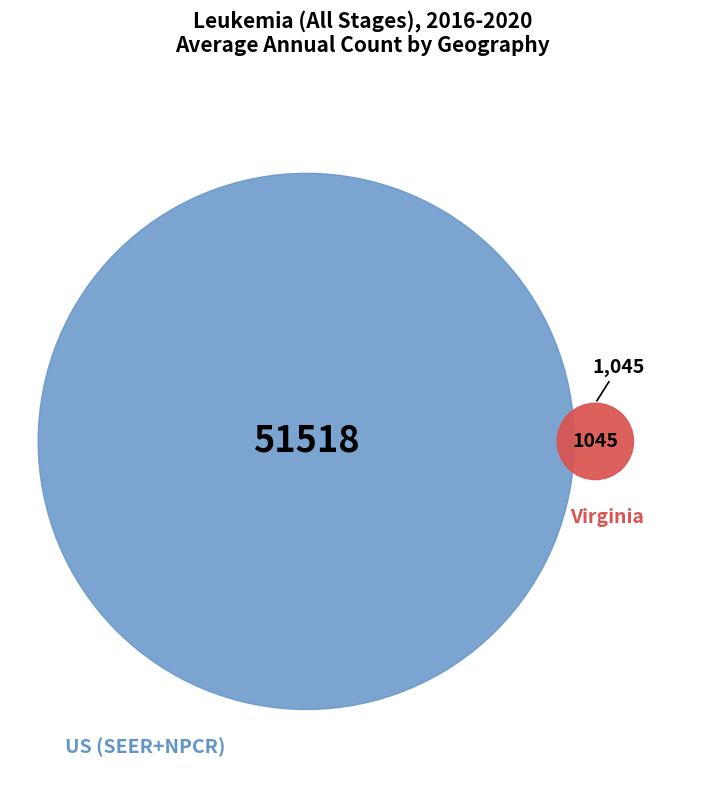

To the nearest percent, what is the average slice percentage?

50%